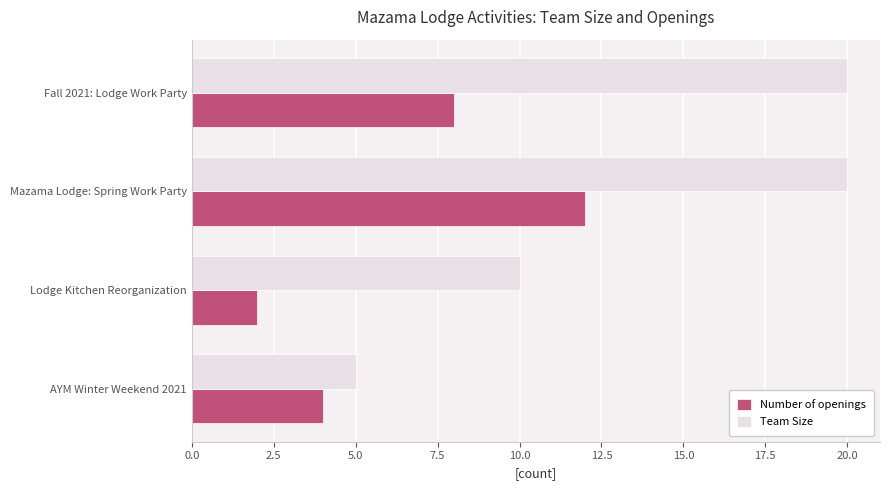

What is the difference between the maximum and second lowest values in the Number of openings series?

8